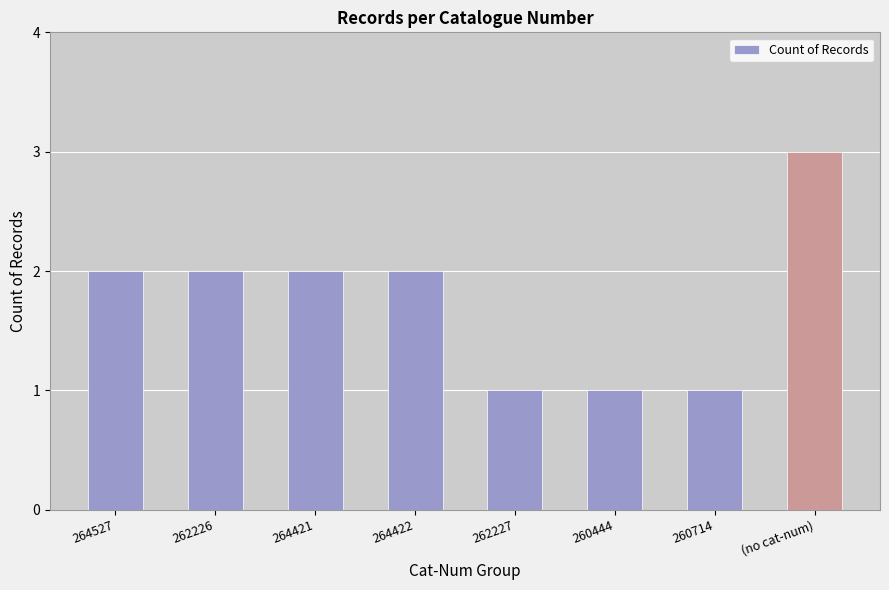

What is the value of the 1st bar from the left?

2